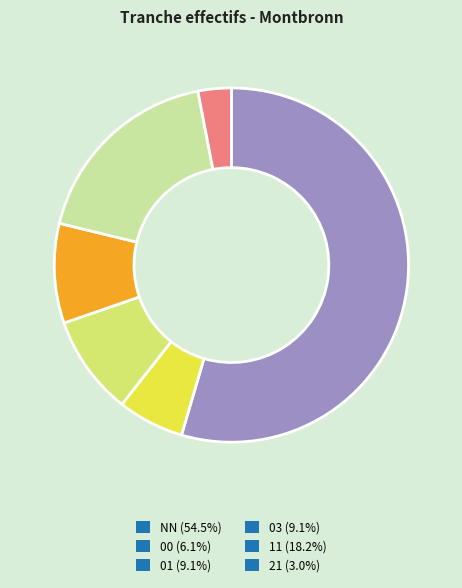

Do 03 (9.1%) and 01 (9.1%) together represent more than half of the pie?

No